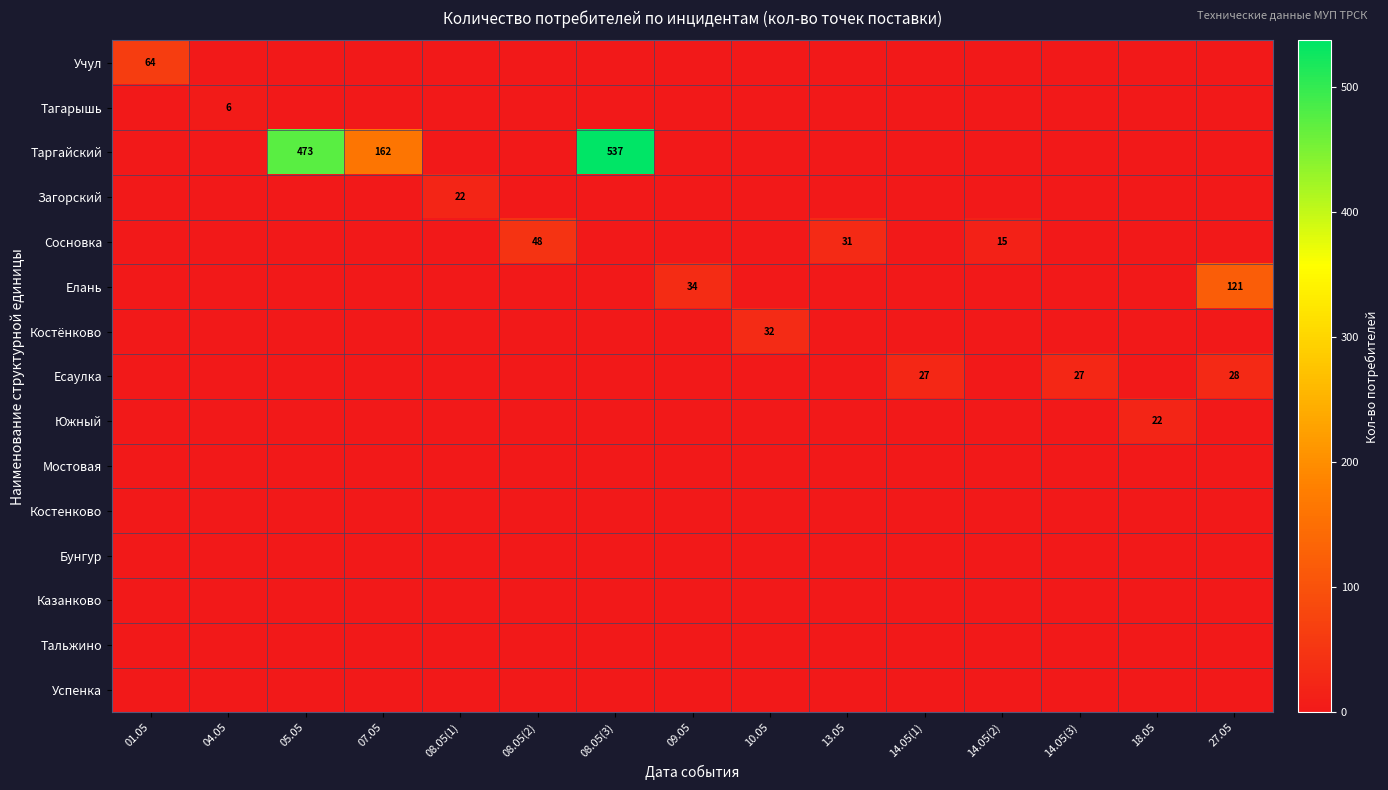

What is the maximum value for Есаулка?

28